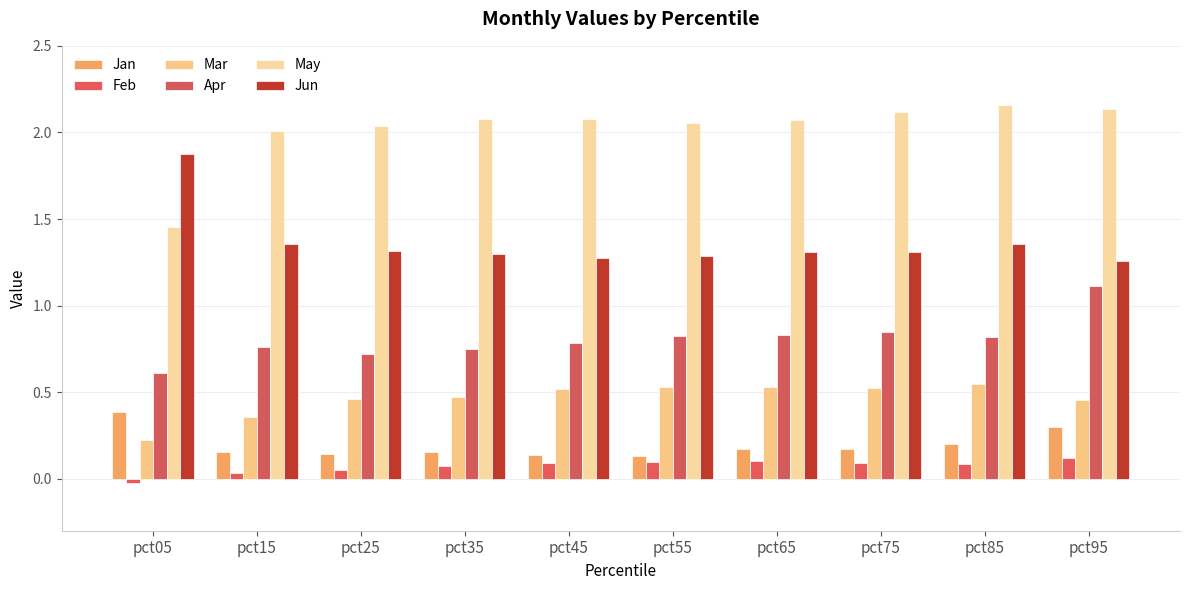

Is it true that Jun equals 2.6 at pct05?

False